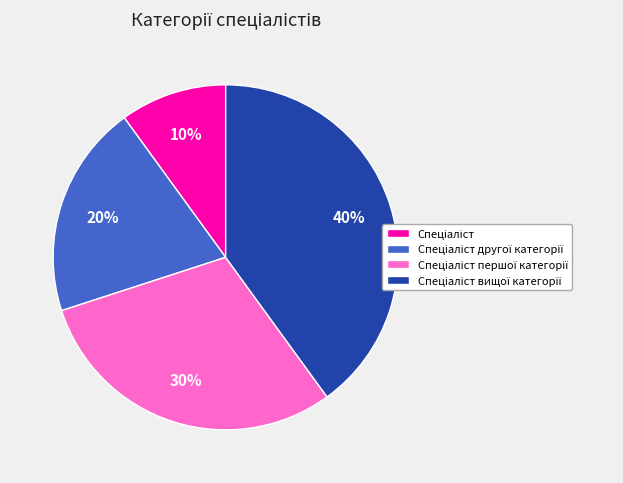

Is there a majority slice in this chart?

No